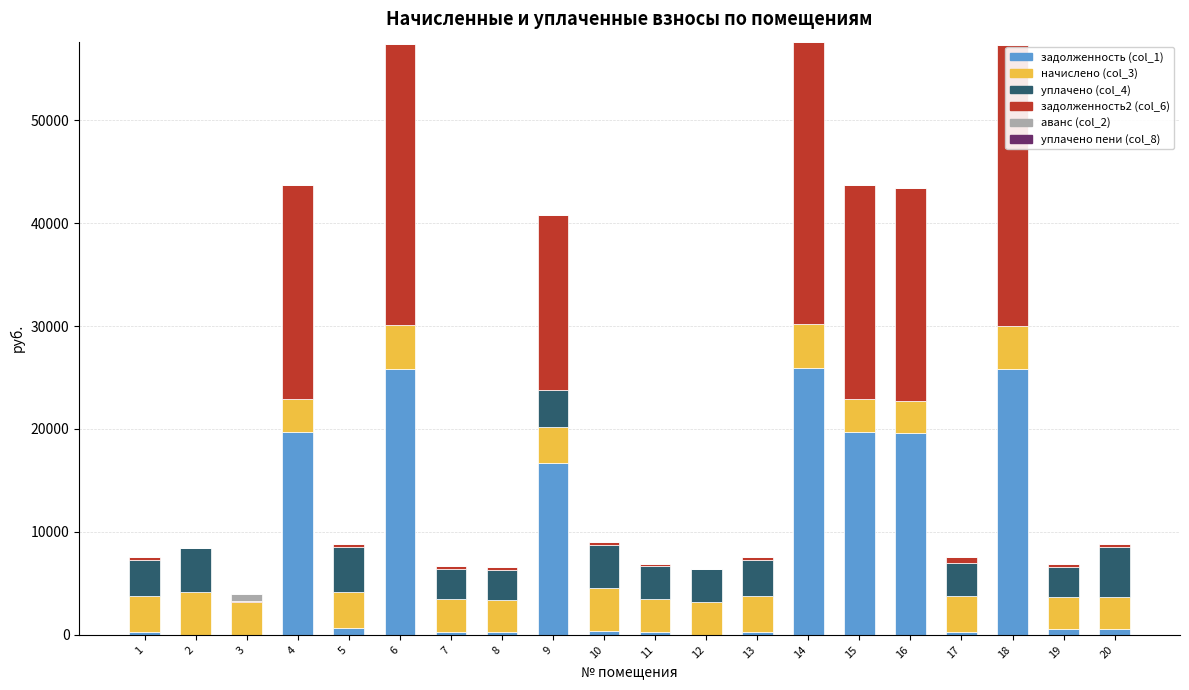

How many data points does each series have?

20